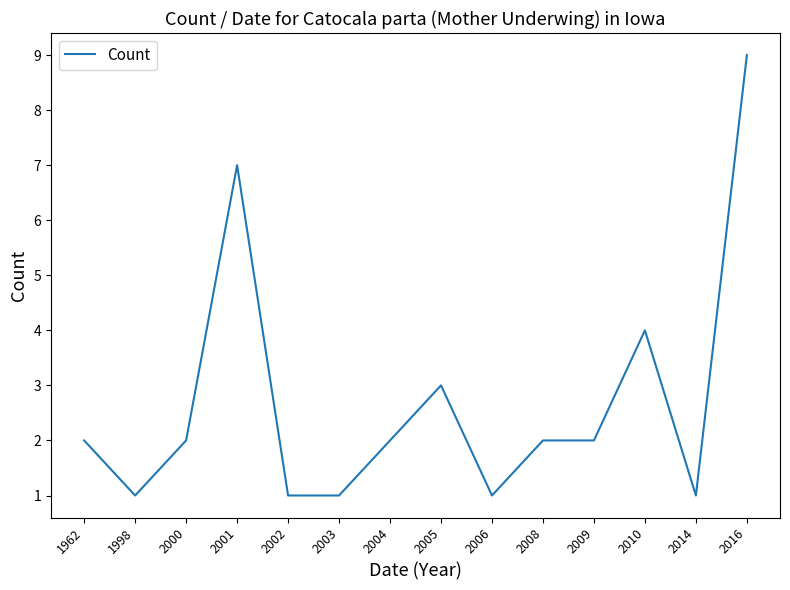

What is the difference between the maximum and minimum values?

8